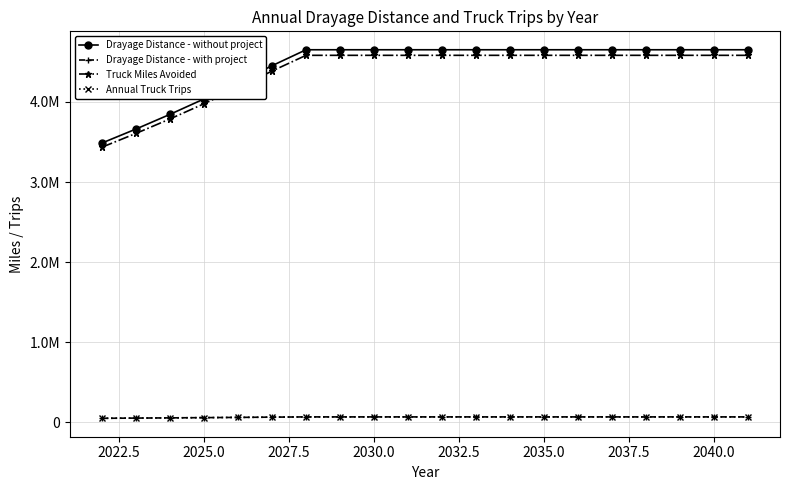

Is this an area chart (filled region under the line)?

No